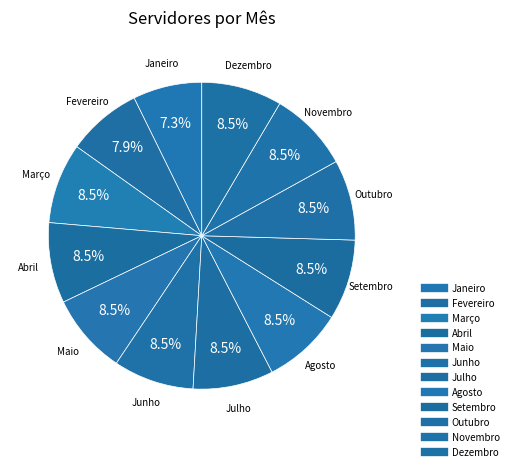

To the nearest percent, what is the difference between the largest and smallest slice percentages?

1%